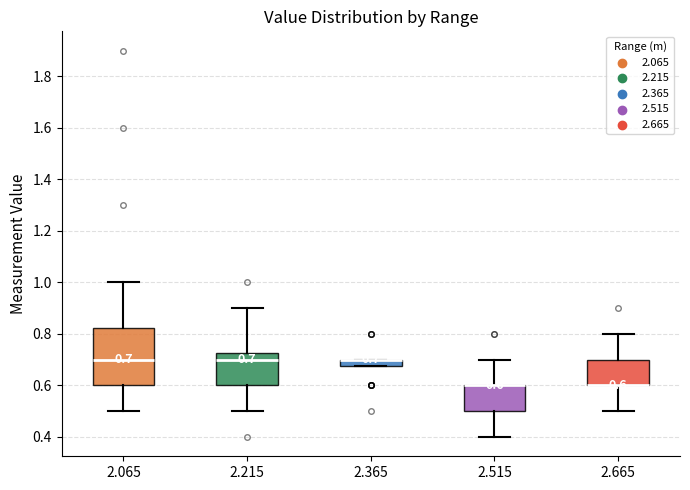

Which box is the tallest, from its lower edge to its upper edge?

2.065